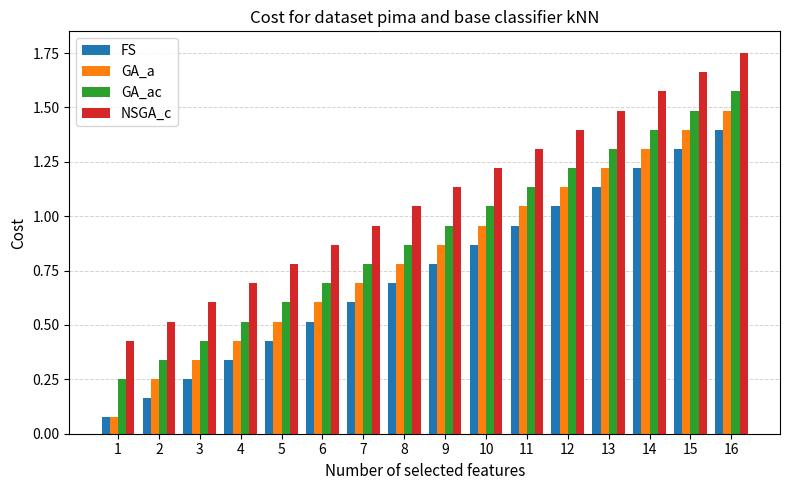

Rank the series at 10 from highest to lowest value.

NSGA_c, GA_ac, GA_a, FS